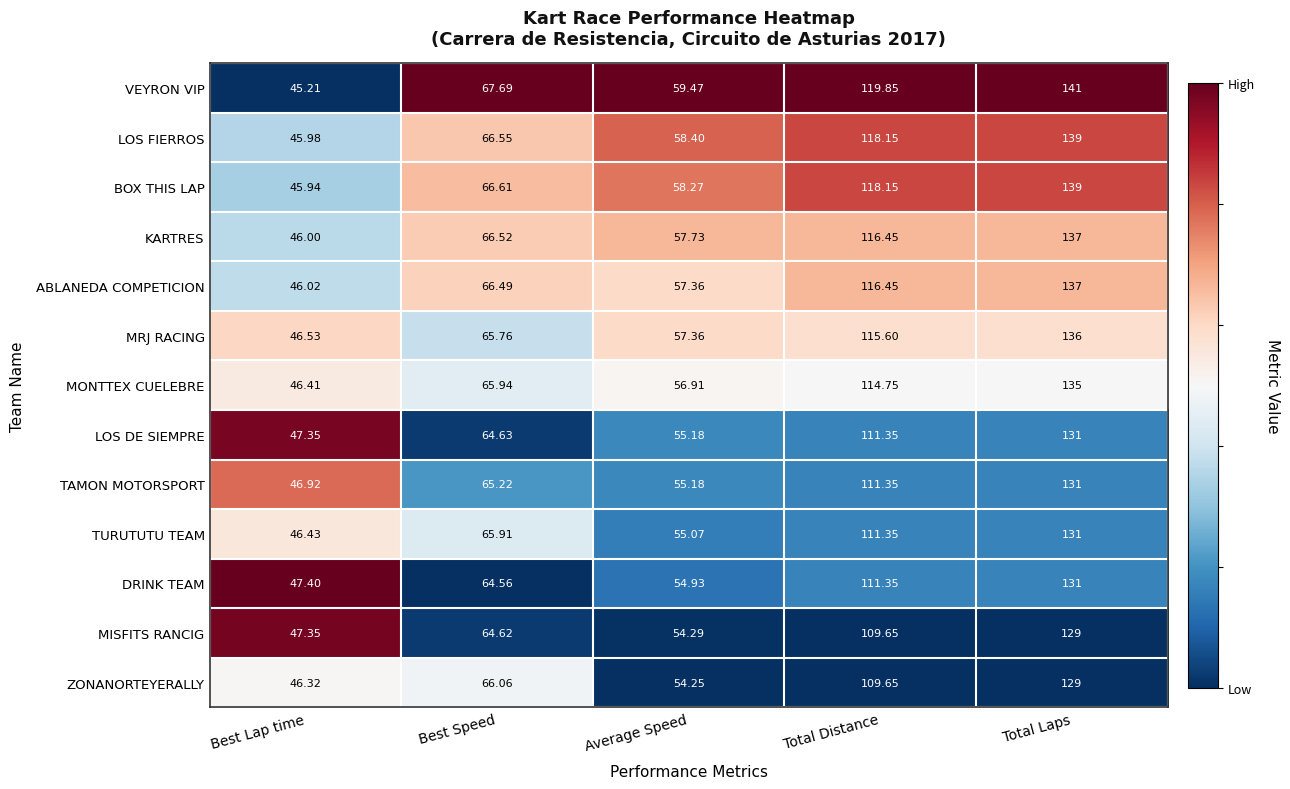

Which series has the largest range (max minus min)?

VEYRON VIP